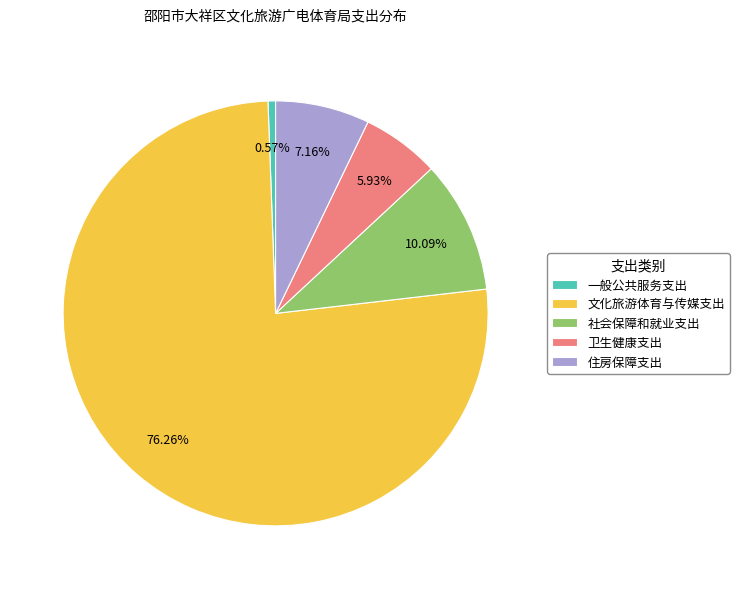

Is there a majority slice in this chart?

Yes